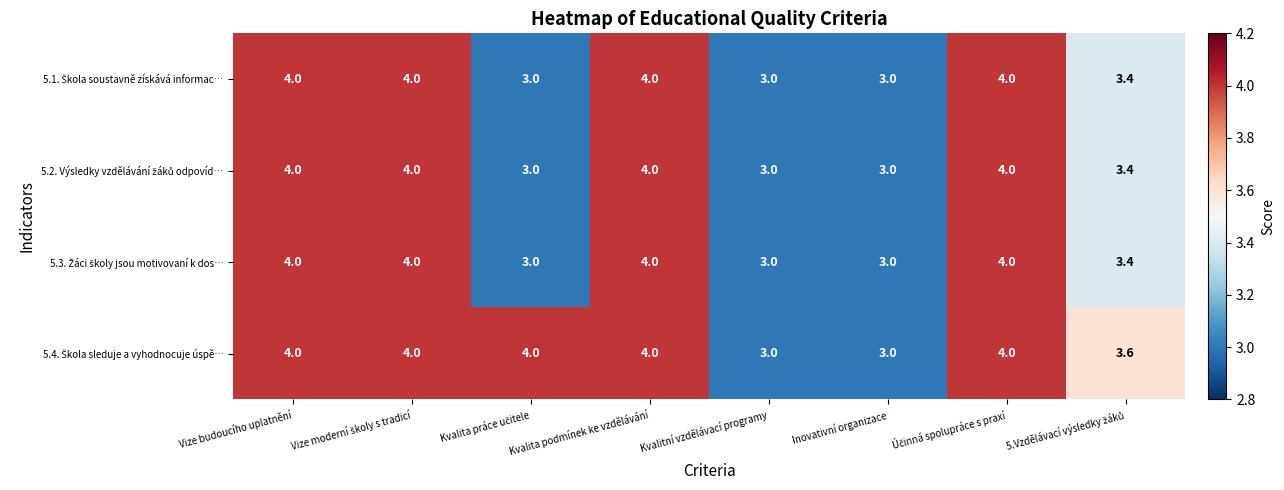

What is the smallest value displayed?

3.0